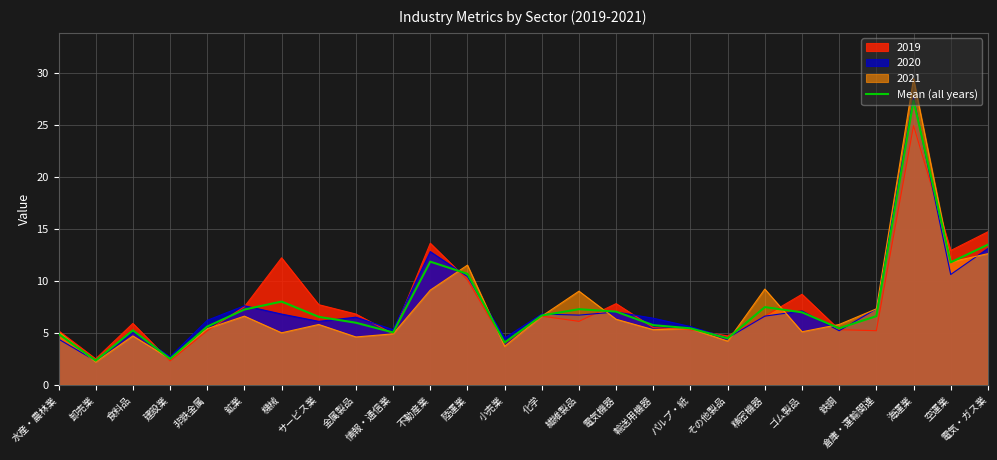

What is the label of the 10th point from the right?

輸送用機器